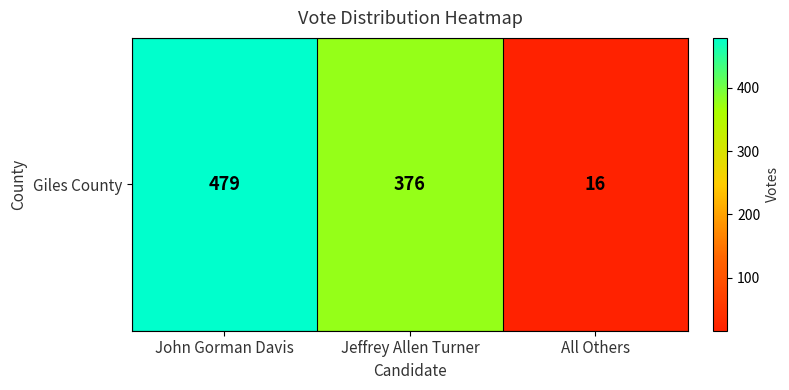

How many data points are above 376?

1